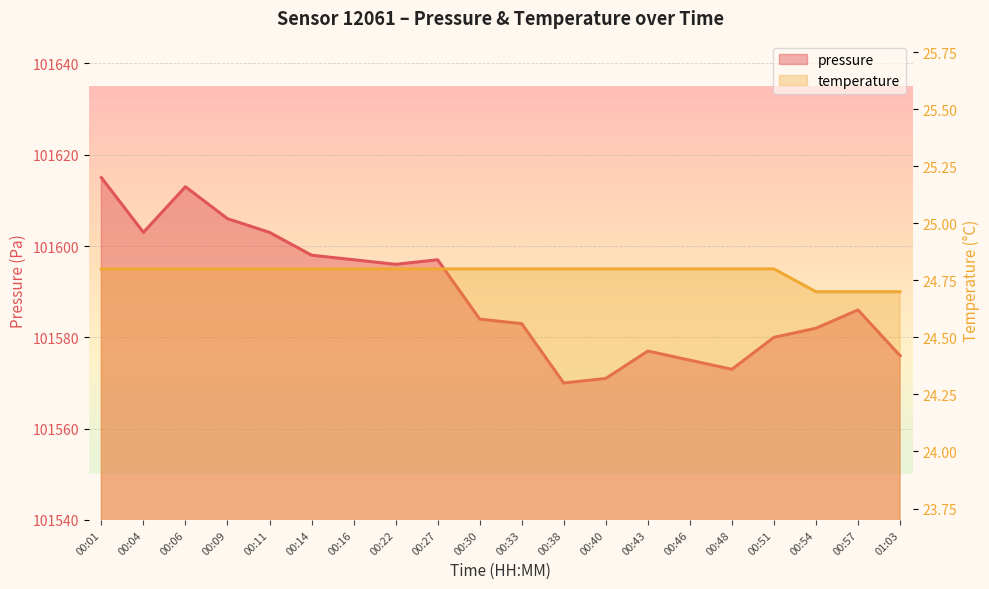

Which series has the largest total across all categories?

pressure